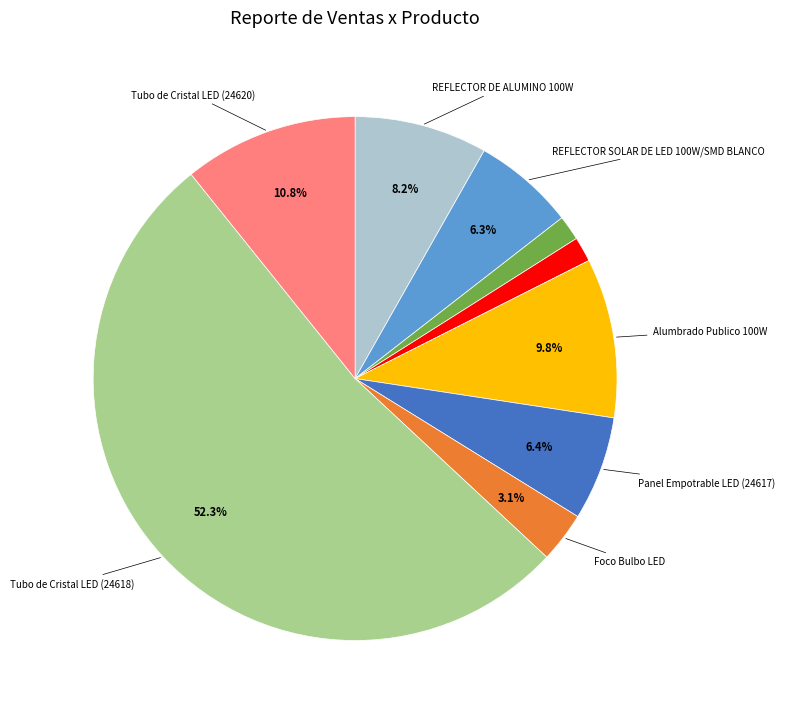

To the nearest percent, what is the average slice percentage?

11%